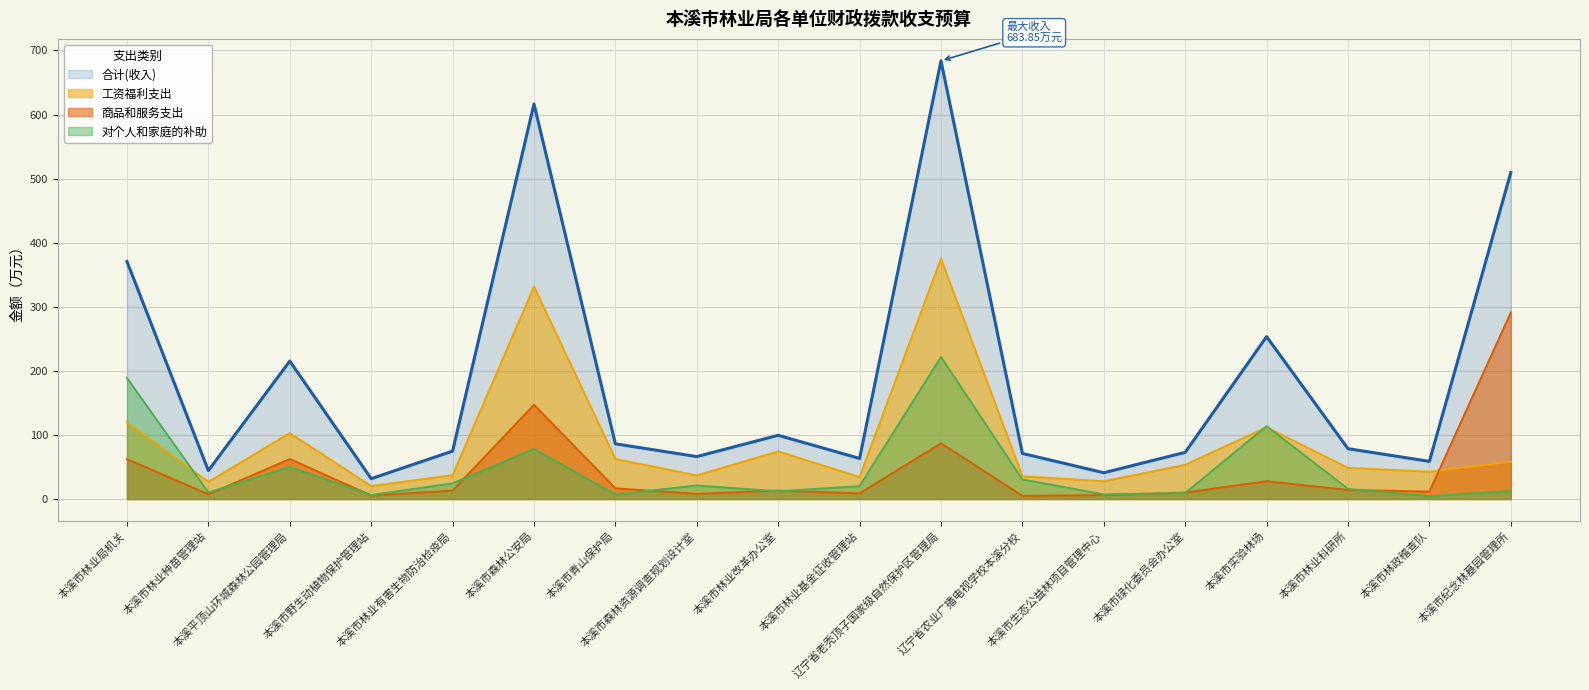

Count the number of data series in this chart.

4